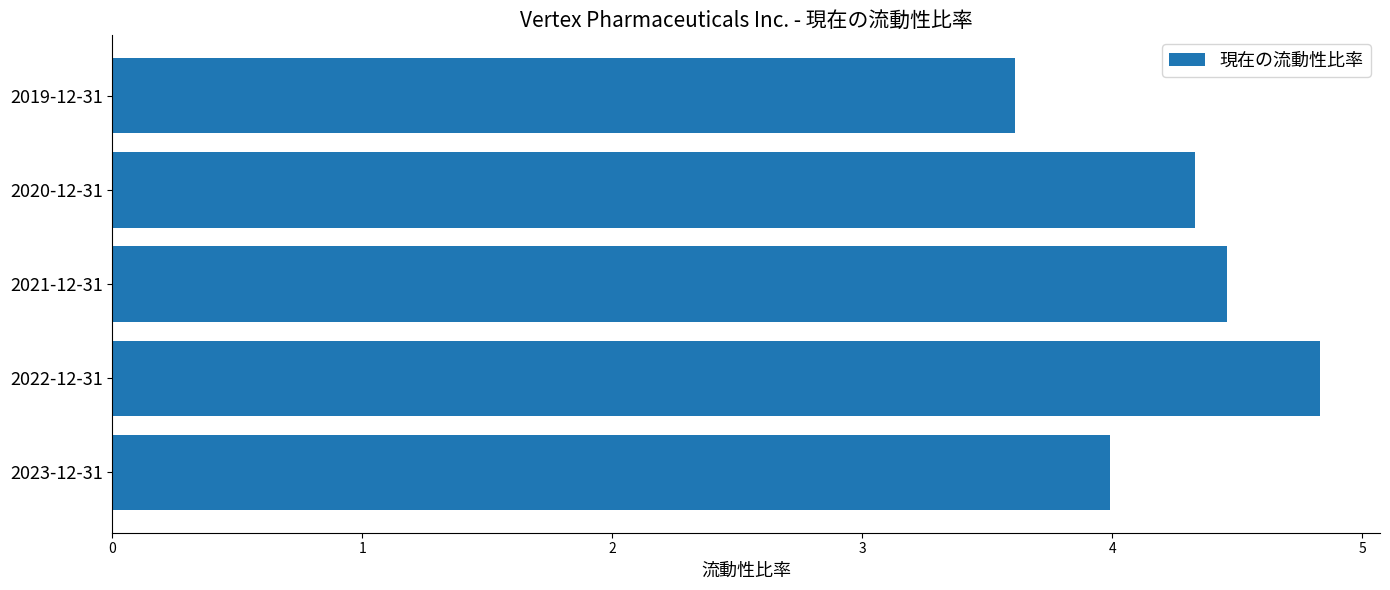

The chart shows a value of 4.0 at 2023-12-31. True or false?

True